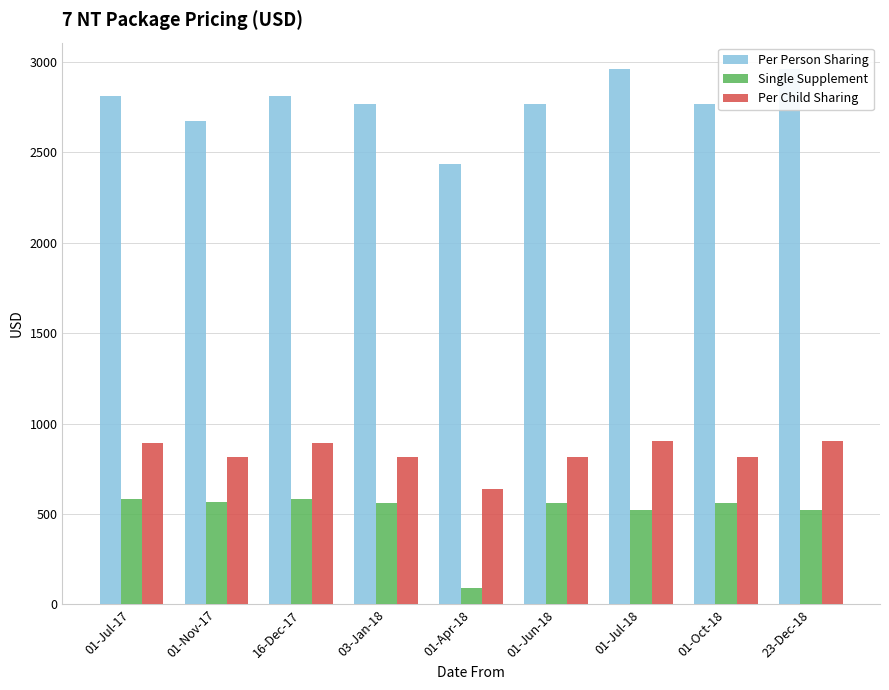

Does the chart contain any negative values?

No